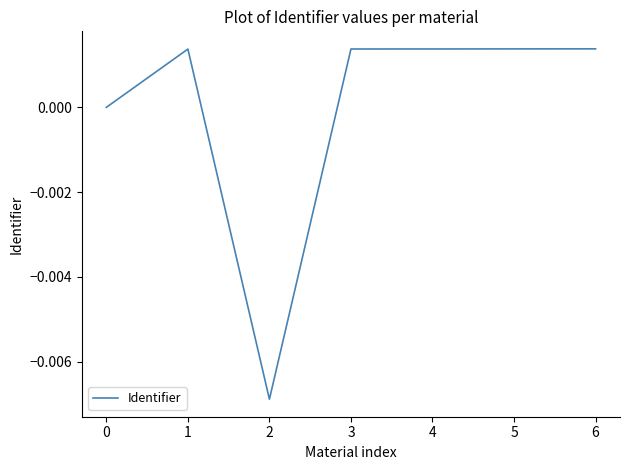

Where is the first local maximum?

1